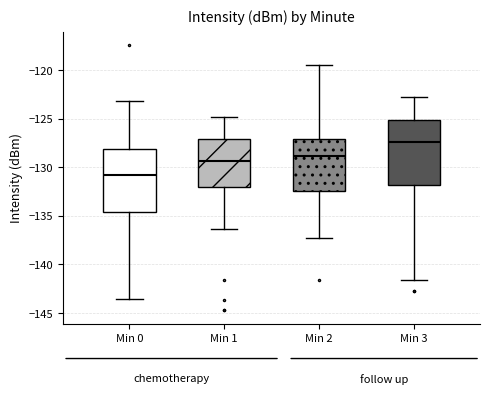

Reading left to right, transcribe this box plot: for each box, give where its median line is, the range the box spans, and where its two whiskers end, as read against the y-axis. The values are not printed on the chart, so give them approximately, as read against the axis.

Min 0: median -131.0, box -134.5 to -128.0, whiskers -143.5 to -123.0
Min 1: median -129.5, box -132.0 to -127.0, whiskers -136.5 to -125.0
Min 2: median -129.0, box -132.5 to -127.0, whiskers -137.5 to -119.5
Min 3: median -127.5, box -132.0 to -125.0, whiskers -141.5 to -123.0